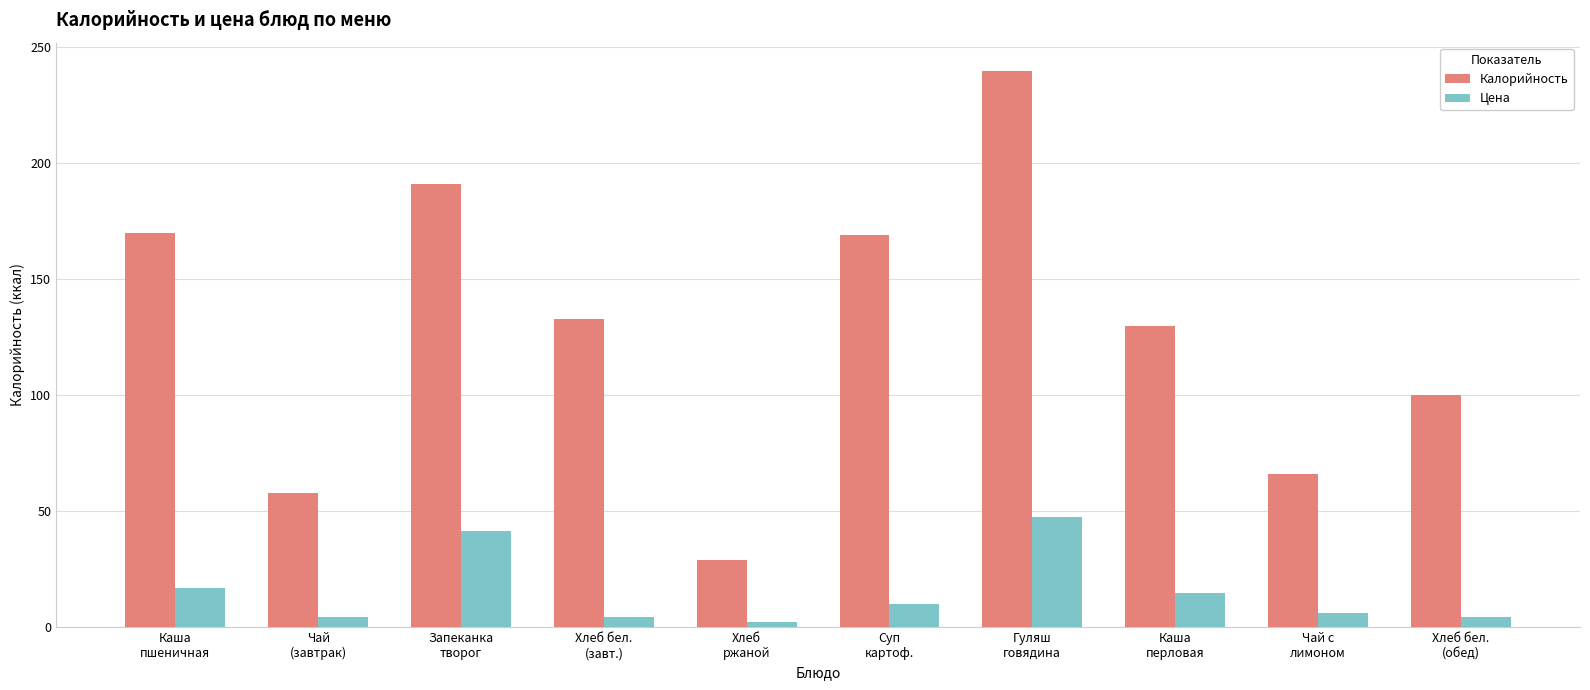

What is the label of the 6th bar from the right?

Хлеб
ржаной